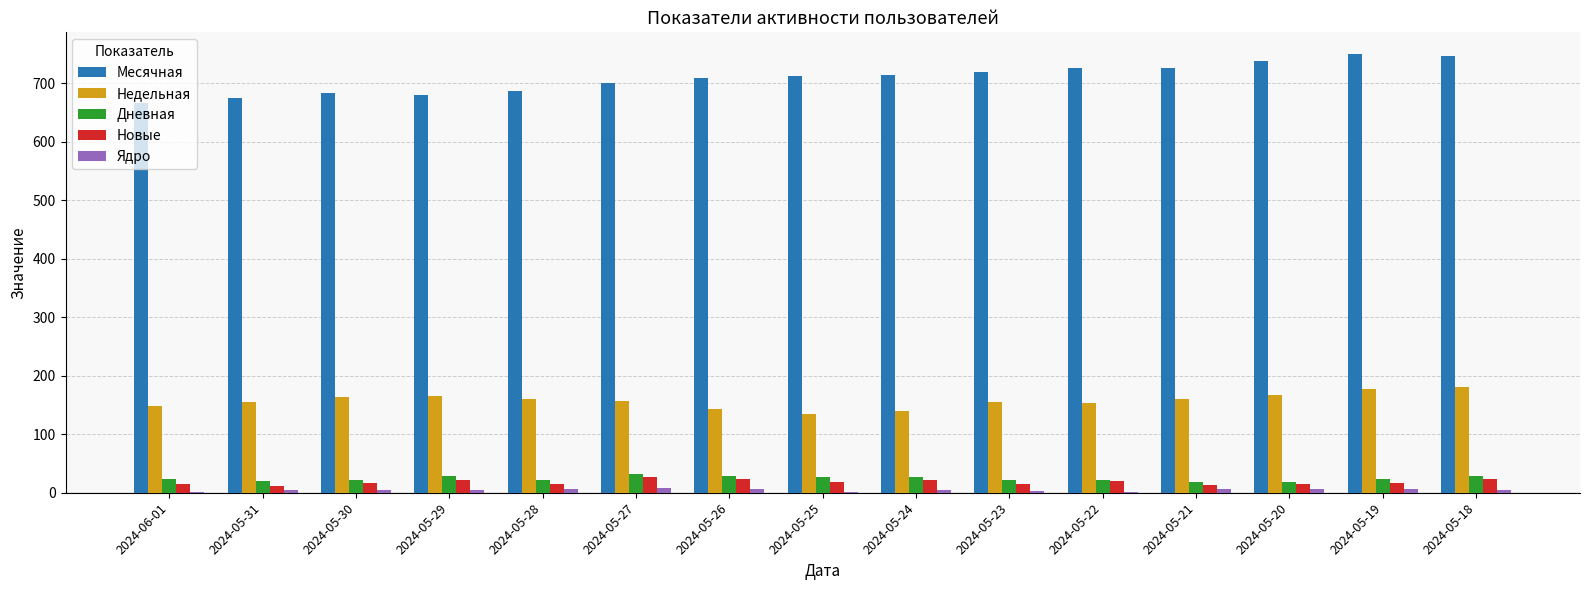

How many categories are shown in the chart?

15